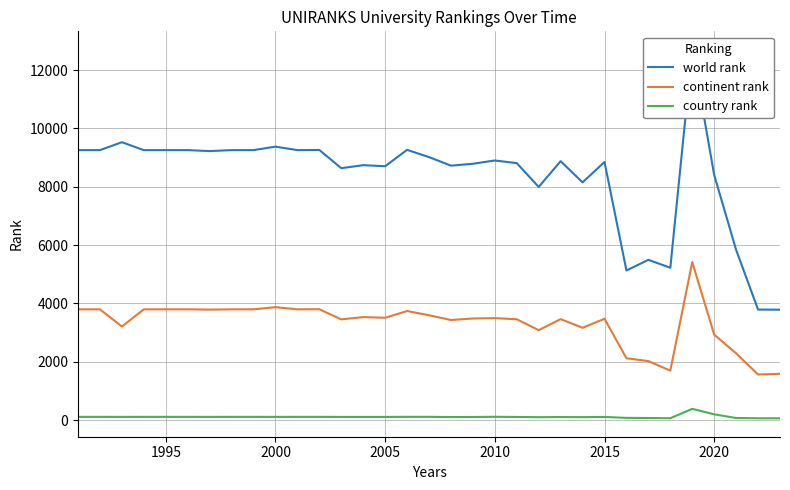

True or false: country rank and continent rank cross at least once.

False